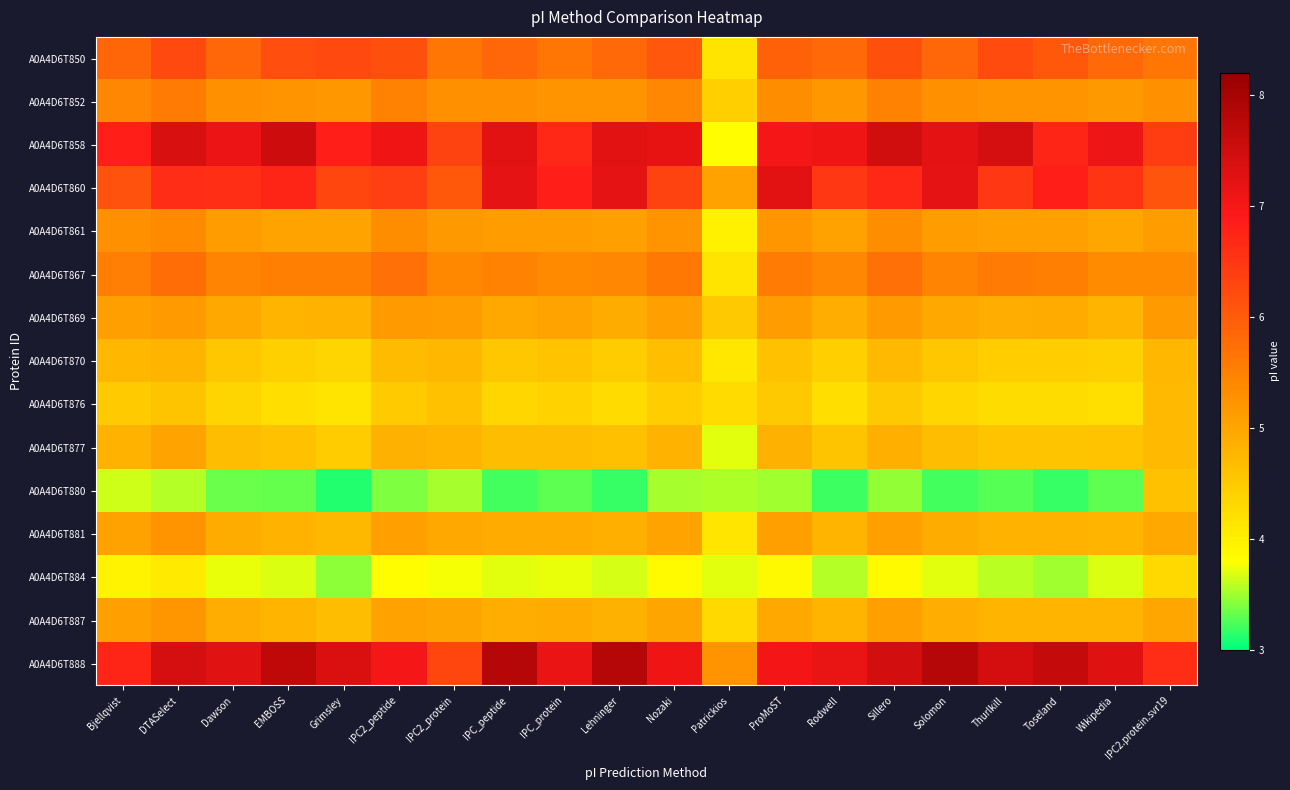

What is the greatest value displayed?

7.8